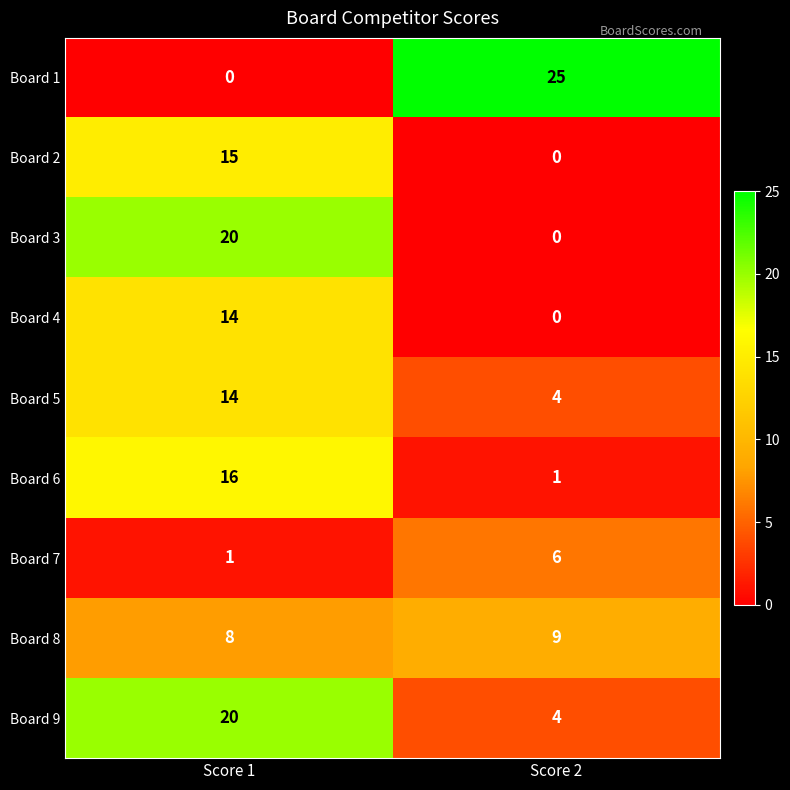

What is the average value of the Board 7 series?

4